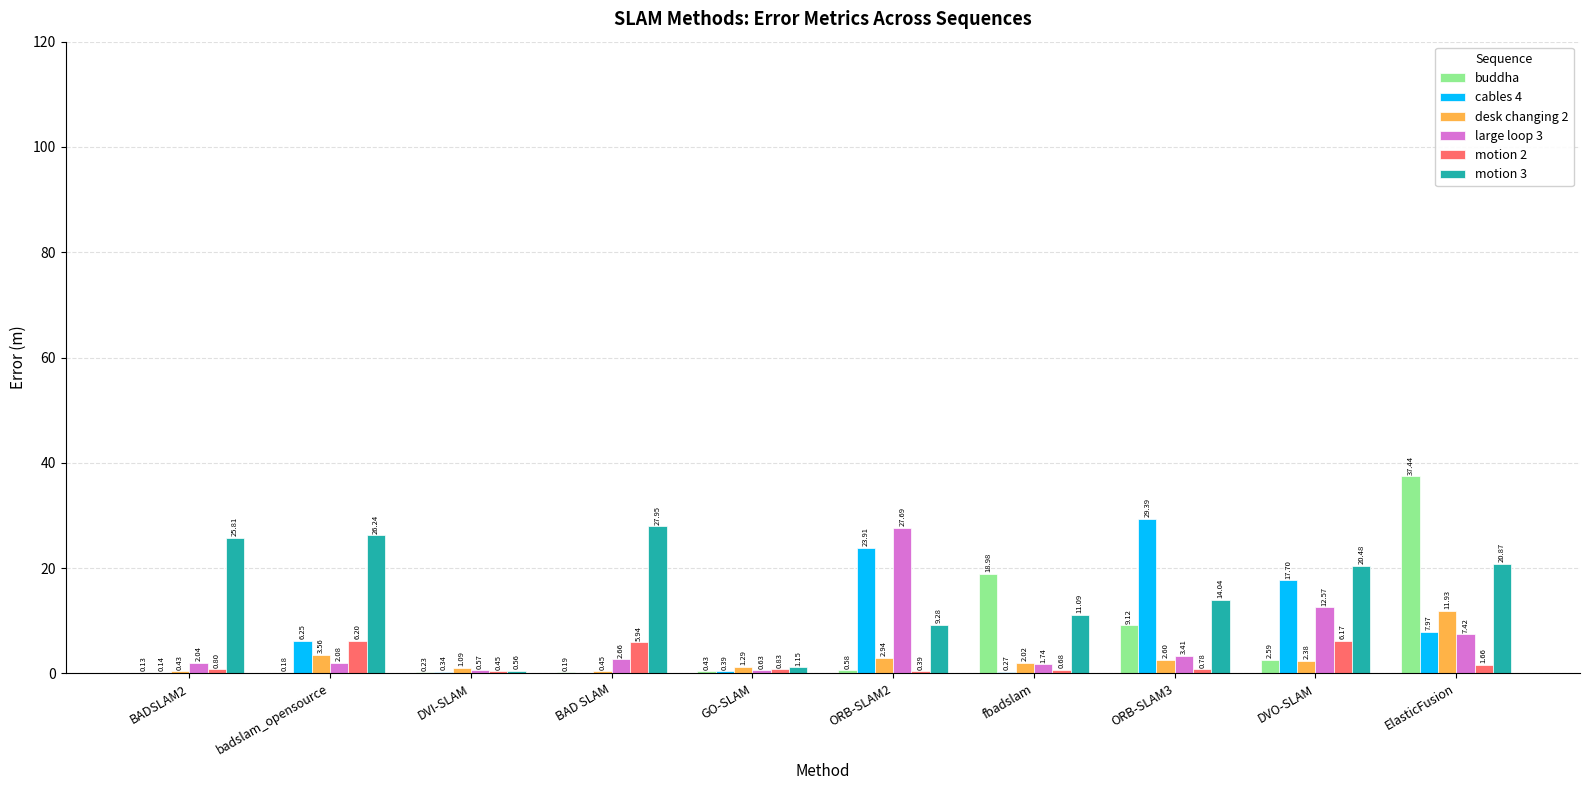

What is the highest value of the buddha series?

37.4